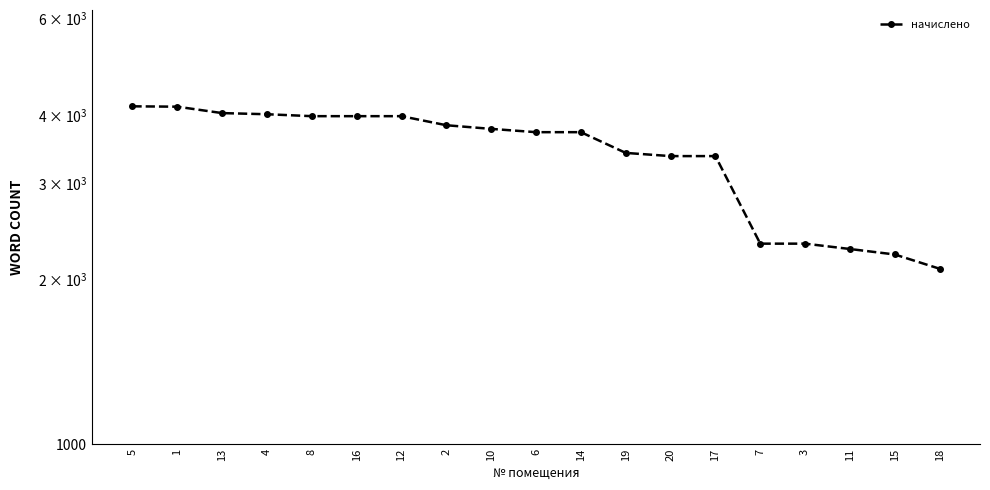

What is the difference between the maximum and minimum values?

2054.2